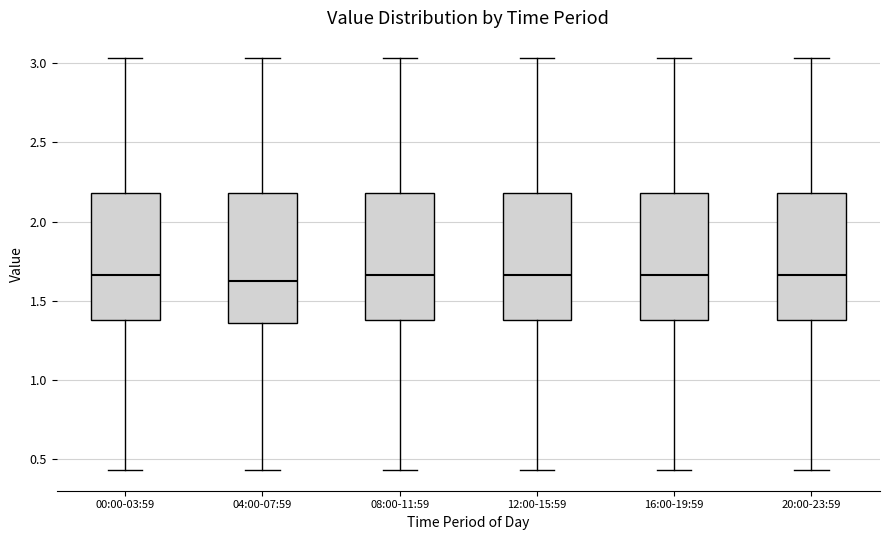

Reading left to right, read every box against the y-axis: the position of its median line, the range the box covers, and the ends of its whiskers. The values are not printed on the chart, so give them approximately, as read against the axis.

00:00-03:59: median 1.65, box 1.40 to 2.20, whiskers 0.45 to 3.05
04:00-07:59: median 1.65, box 1.35 to 2.20, whiskers 0.45 to 3.05
08:00-11:59: median 1.65, box 1.40 to 2.20, whiskers 0.45 to 3.05
12:00-15:59: median 1.65, box 1.40 to 2.20, whiskers 0.45 to 3.05
16:00-19:59: median 1.65, box 1.40 to 2.20, whiskers 0.45 to 3.05
20:00-23:59: median 1.65, box 1.40 to 2.20, whiskers 0.45 to 3.05